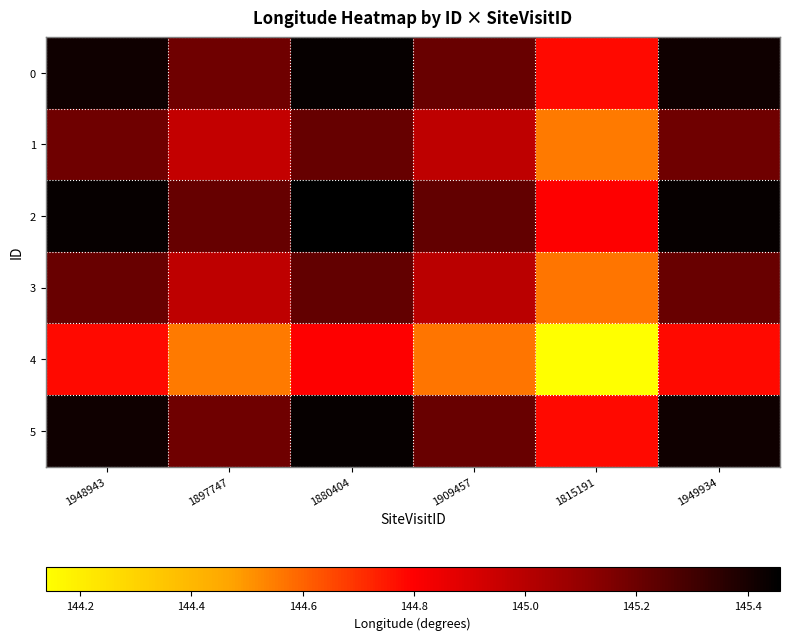

Which has a higher value, 1909457 or 1948943?

1948943